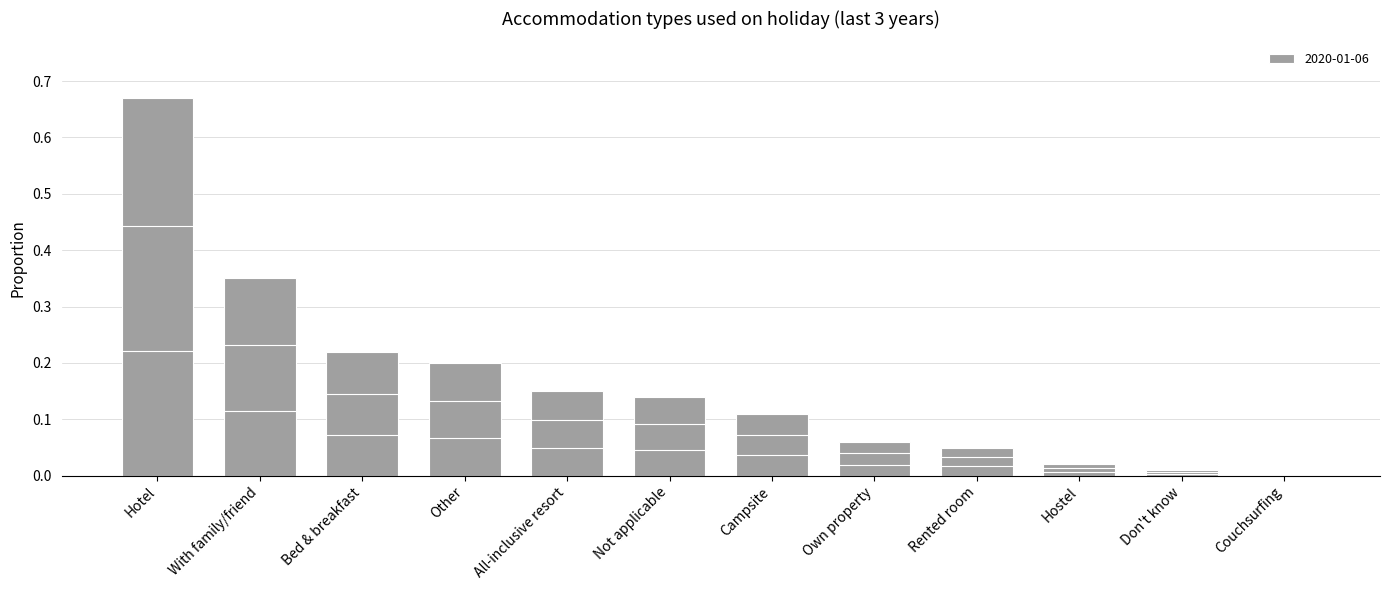

What is the sum of the values at Campsite and With family/friend?

0.5